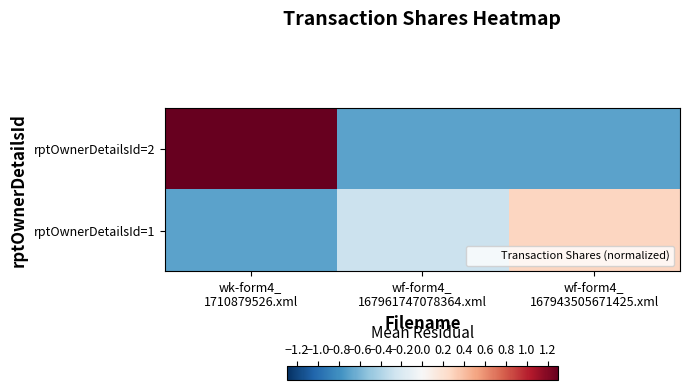

Which series has the largest total across all categories?

rptOwnerDetailsId=2